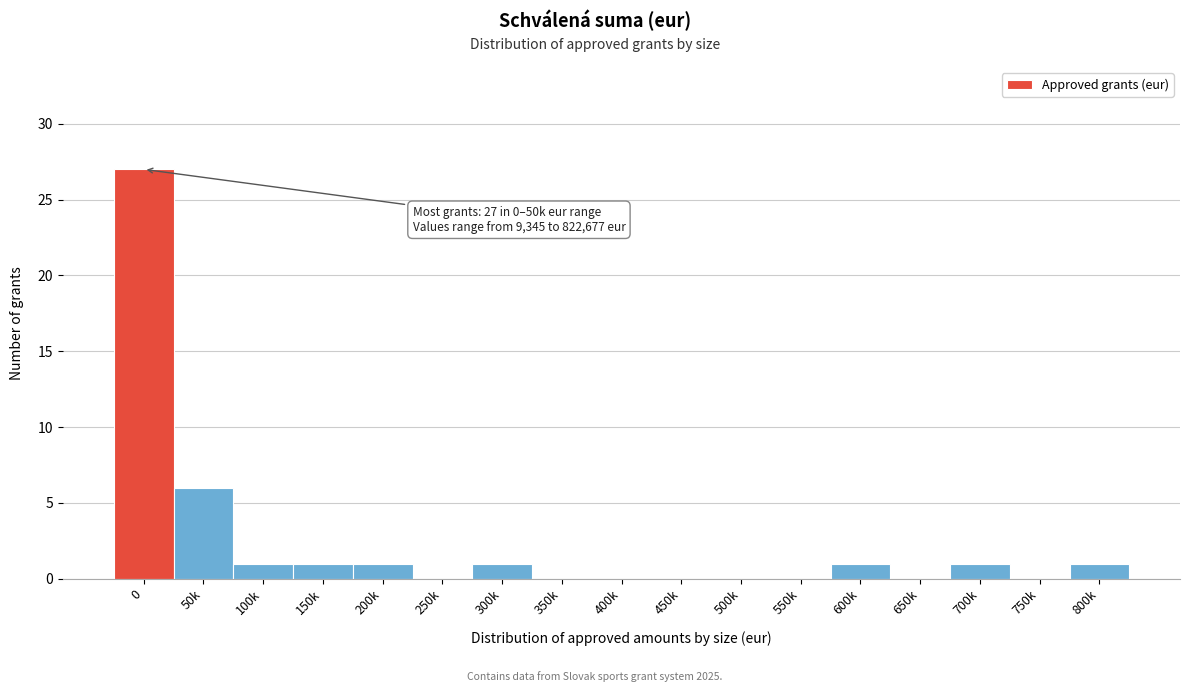

Reading left to right, extract all data points from this chart.

0=27	50k=6	100k=1	150k=1	200k=1	250k=0	300k=1	350k=0	400k=0	450k=0	500k=0	550k=0	600k=1	650k=0	700k=1	750k=0	800k=1